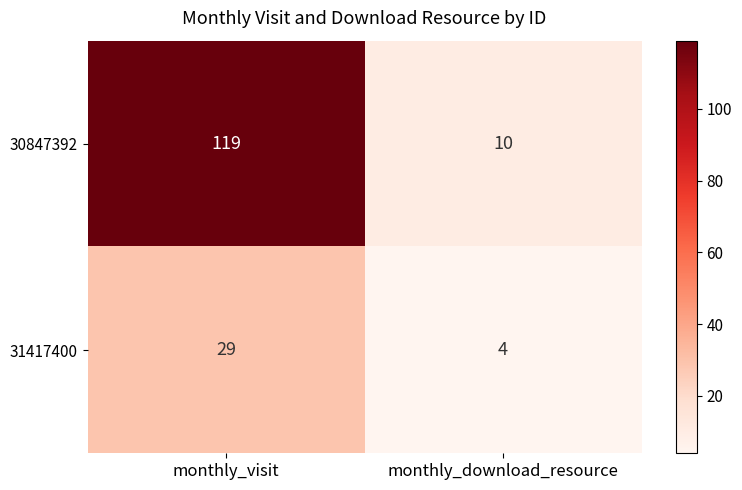

What is the difference between the maximum and minimum values in the 30847392 series?

109